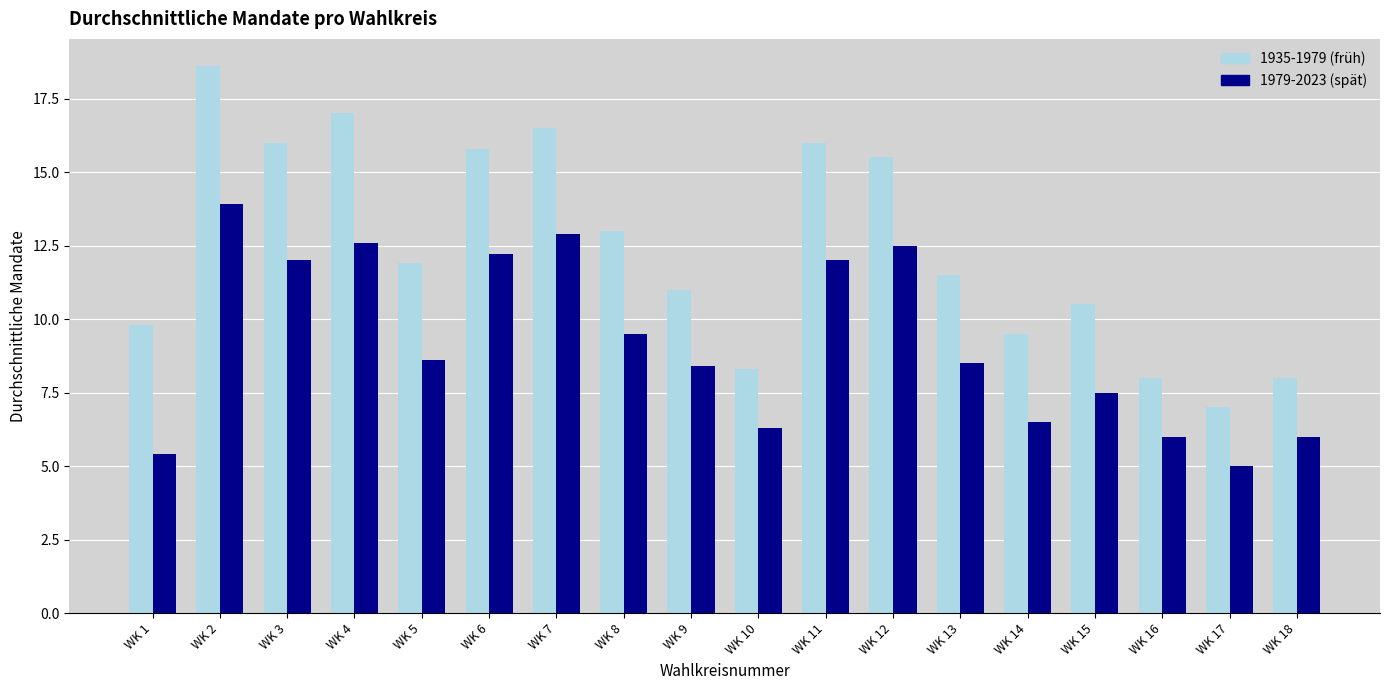

Which category has the lowest value across all series?

WK 17